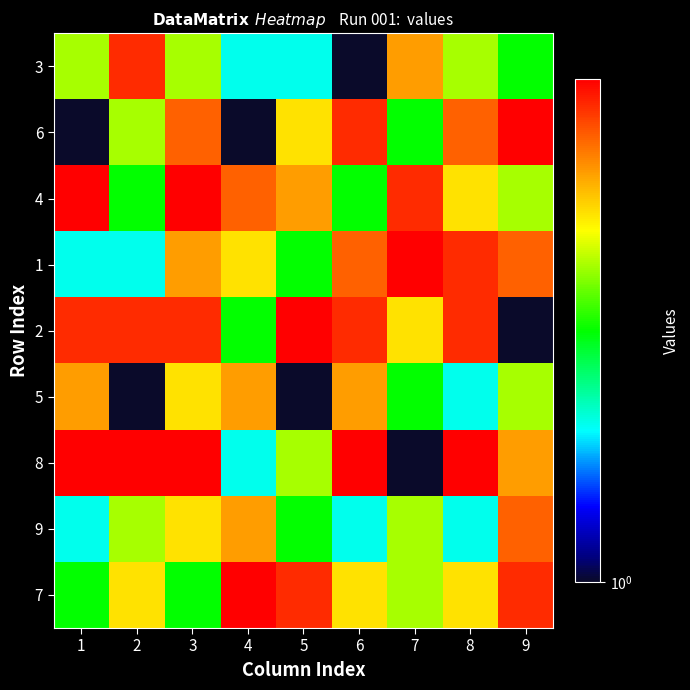

Reading left to right, extract all data points from this chart.

3: 1=4	2=8	3=4	4=2	5=2	6=1	7=6	8=4	9=3
6: 1=1	2=4	3=7	4=1	5=5	6=8	7=3	8=7	9=9
4: 1=9	2=3	3=9	4=7	5=6	6=3	7=8	8=5	9=4
1: 1=2	2=2	3=6	4=5	5=3	6=7	7=9	8=8	9=7
2: 1=8	2=8	3=8	4=3	5=9	6=8	7=5	8=8	9=1
5: 1=6	2=1	3=5	4=6	5=1	6=6	7=3	8=2	9=4
8: 1=9	2=9	3=9	4=2	5=4	6=9	7=1	8=9	9=6
9: 1=2	2=4	3=5	4=6	5=3	6=2	7=4	8=2	9=7
7: 1=3	2=5	3=3	4=9	5=8	6=5	7=4	8=5	9=8